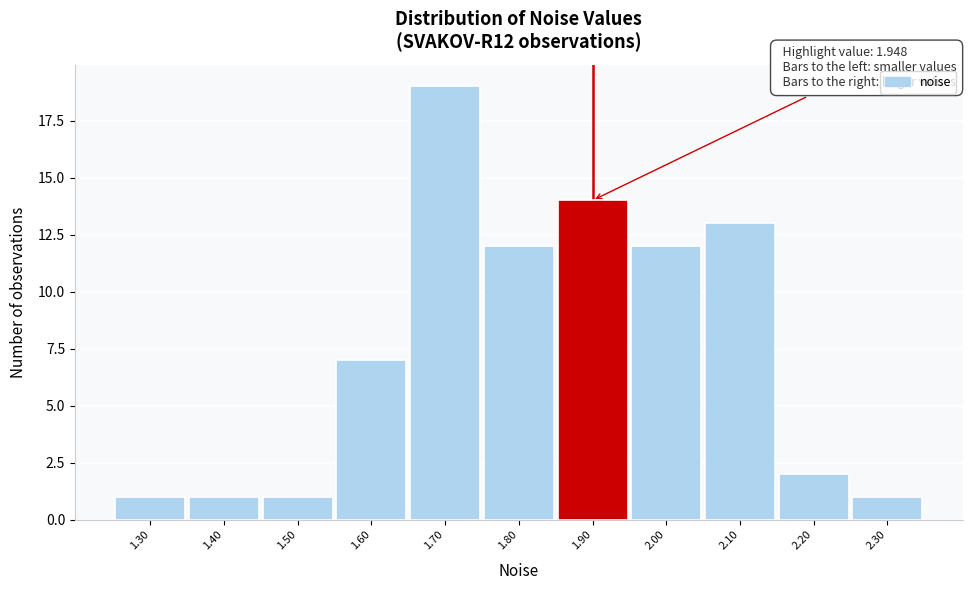

Reading left to right, transcribe all the data shown in this chart.

1	1	1	7	19	12	14	12	13	2	1